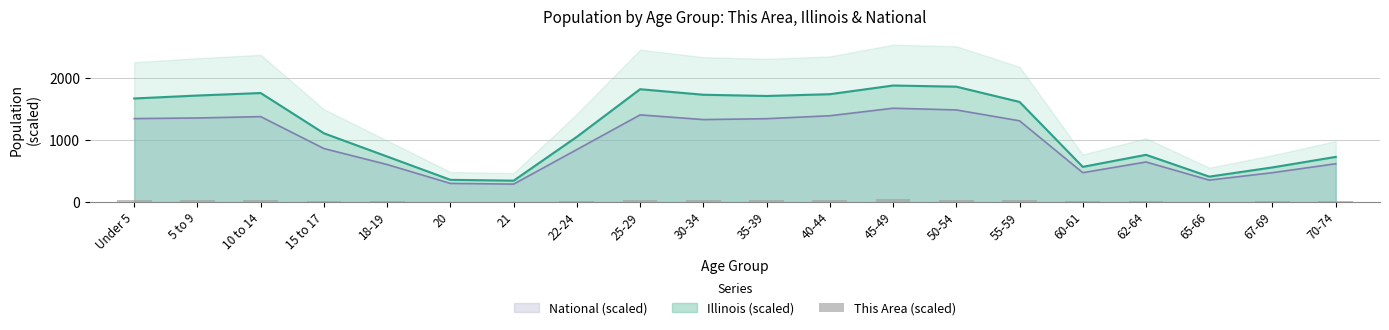

What is the value of the 15th bar from the left?

35.4